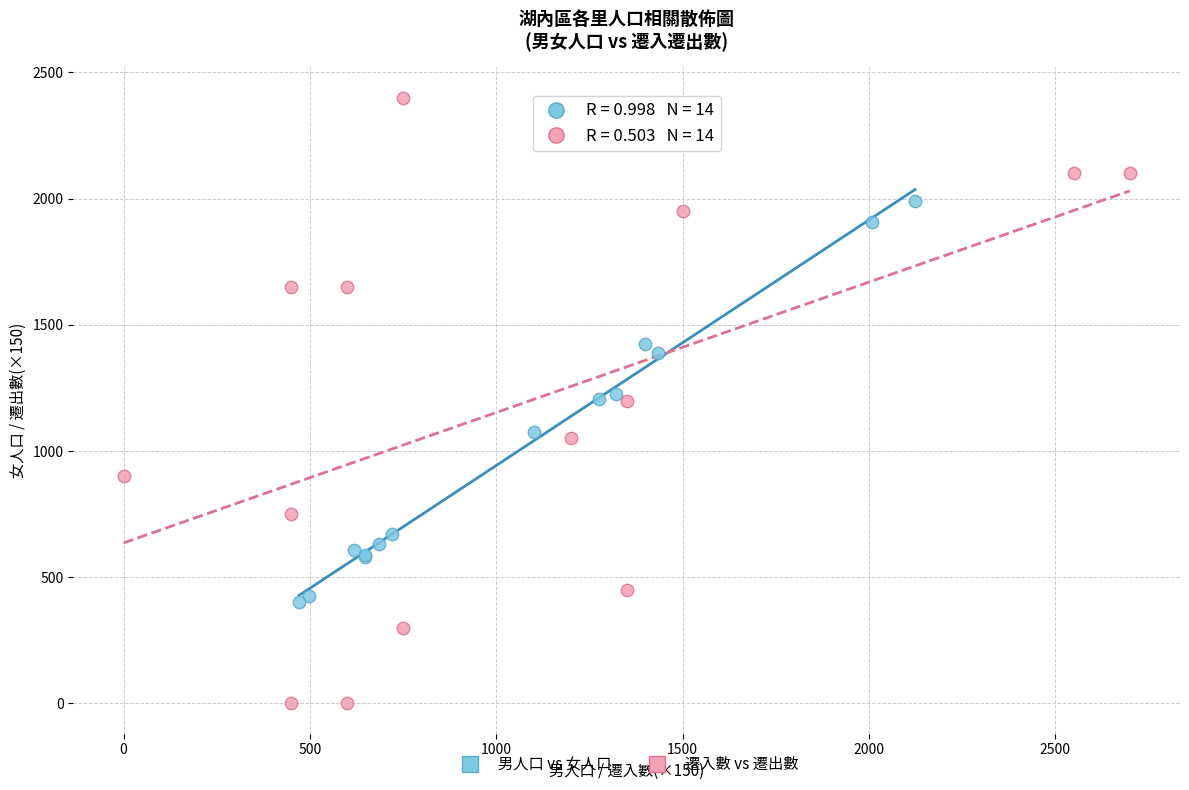

Which series contains the highest Y value?

遷入數 vs 遷出數